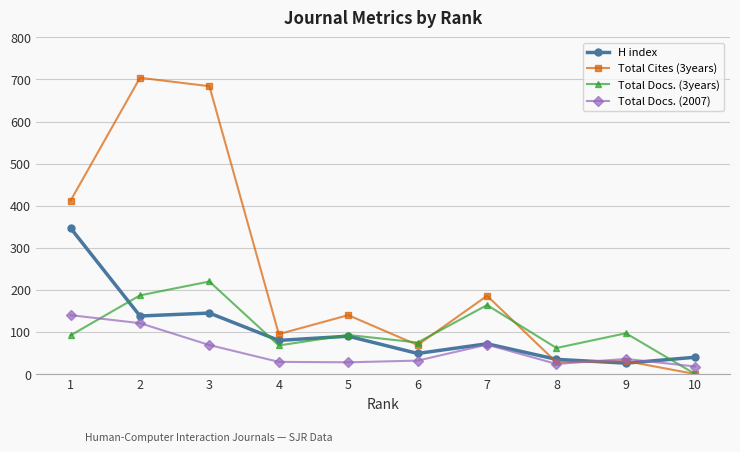

What are all the series names shown in the legend?

H index, Total Cites (3years), Total Docs. (3years), Total Docs. (2007)